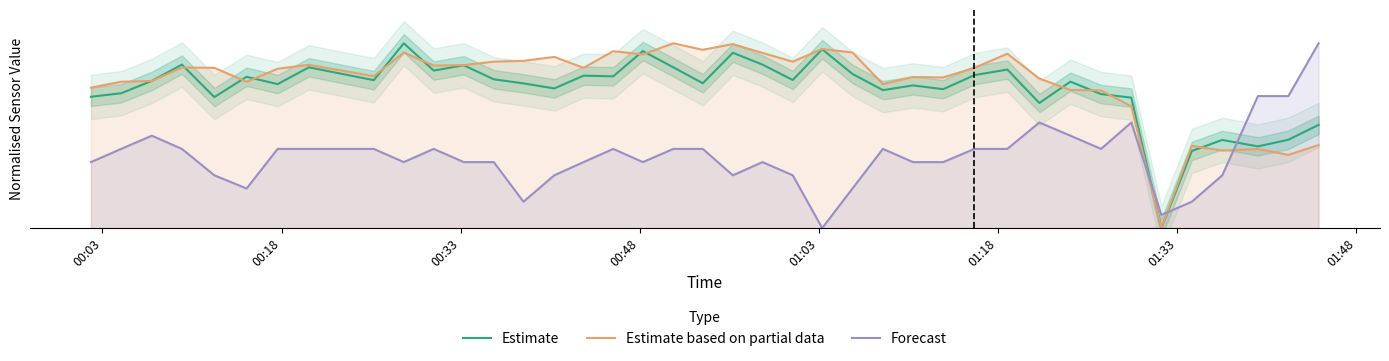

Does the chart display data point markers on the line(s)?

No